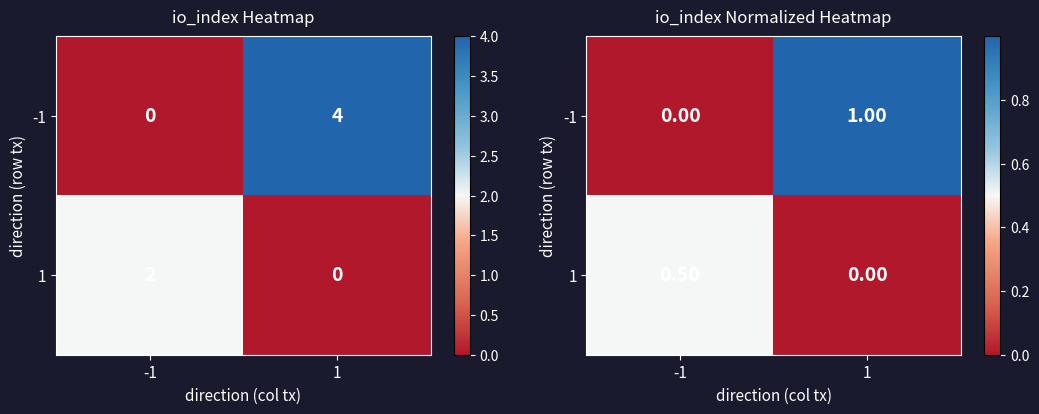

What is the difference between the maximum and minimum values in the -1 series?

1.0